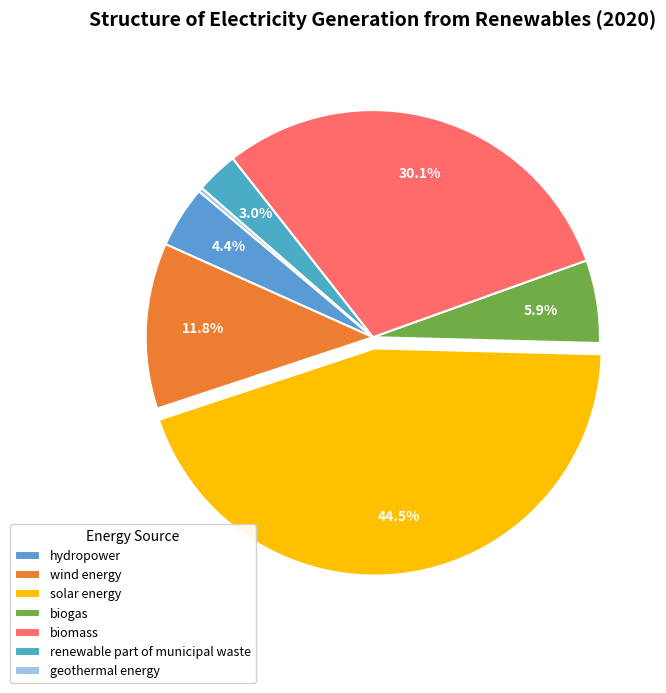

What percentage do solar energy and geothermal energy together represent?

44.8%